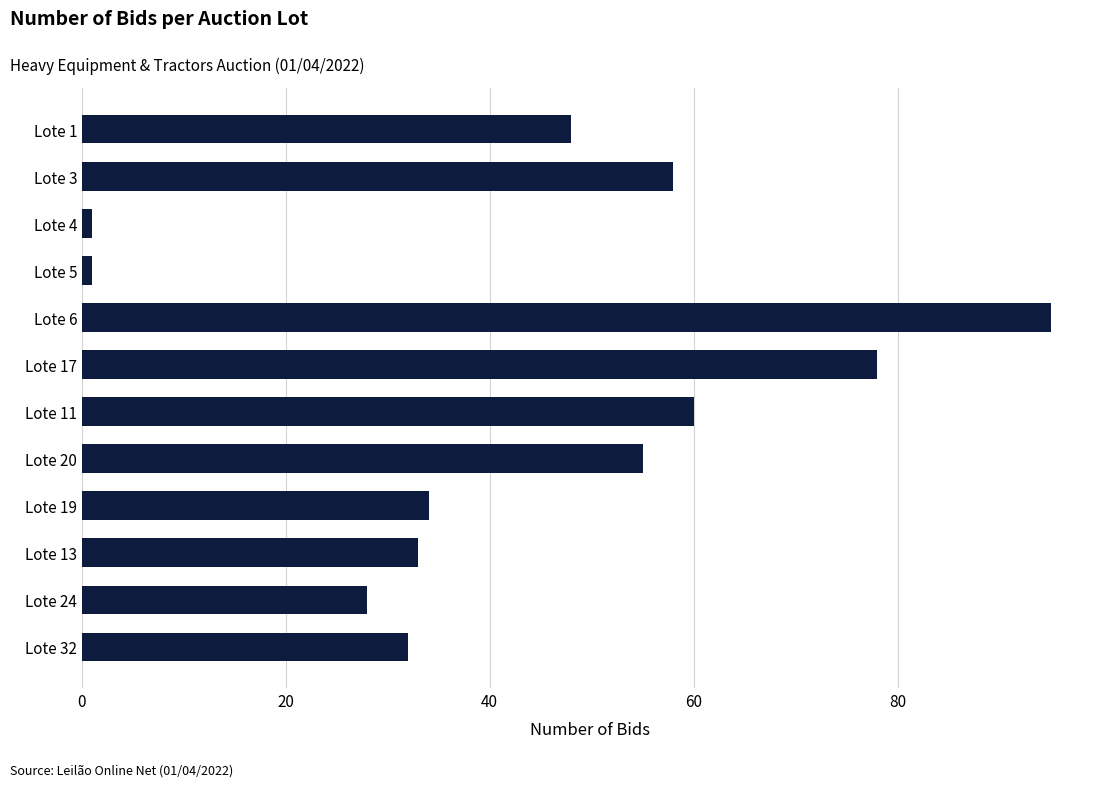

What is the value of the 5th bar from the top?

95